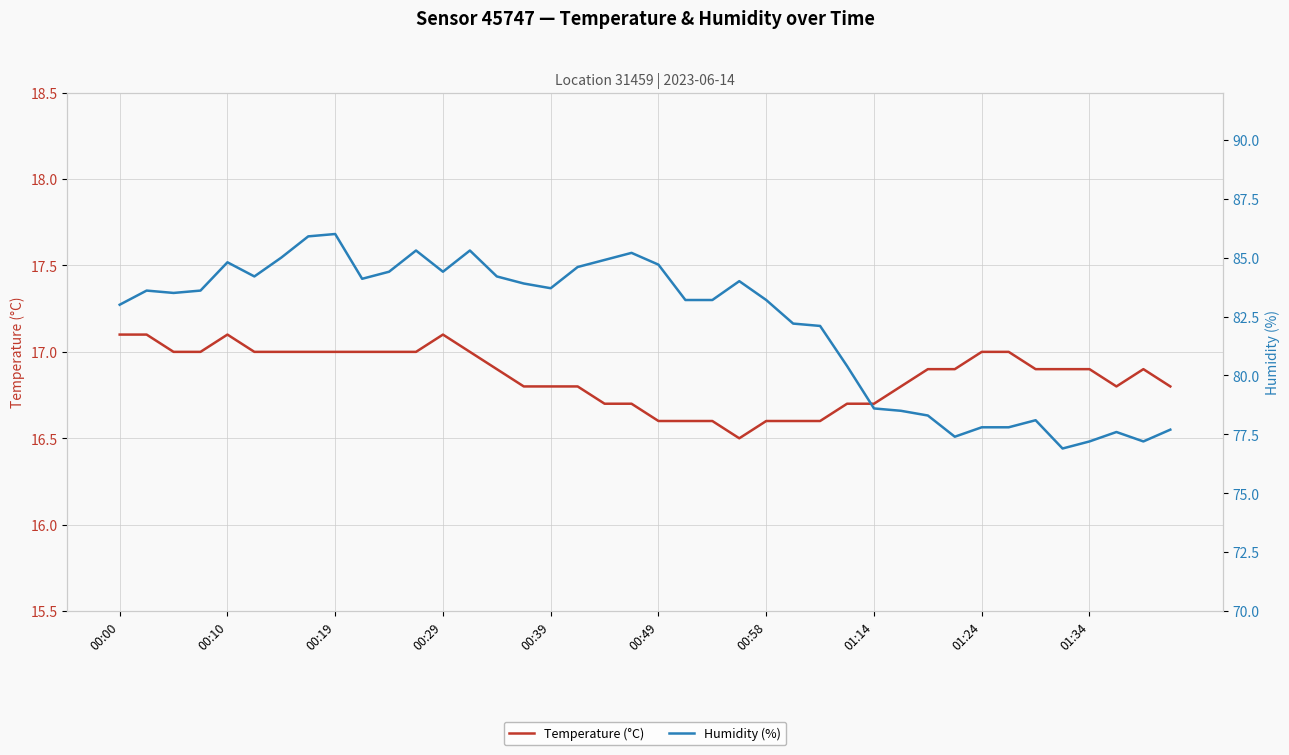

At 30, list the series in order from smallest to largest.

Temperature (°C), Humidity (%)